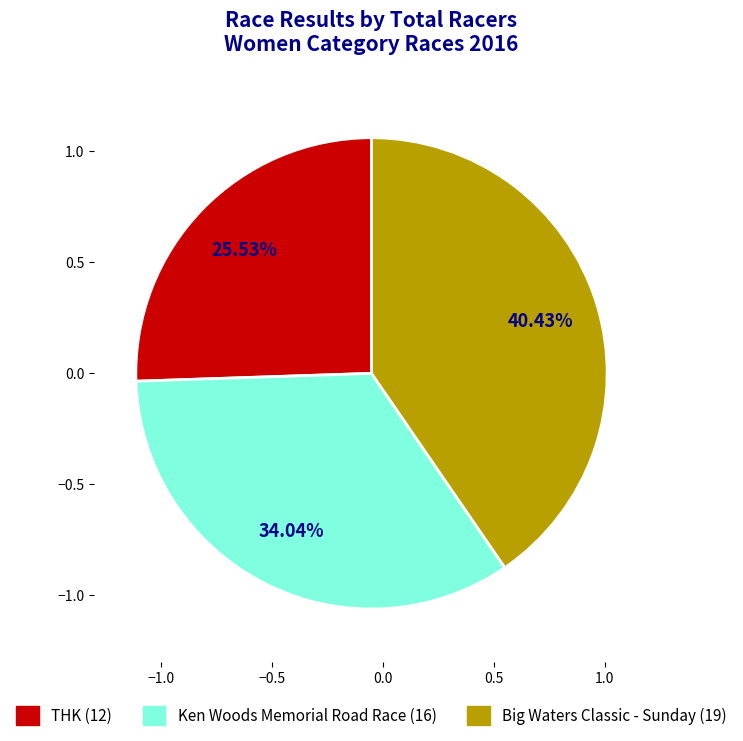

How much of the chart is everything except THK?

74.5%